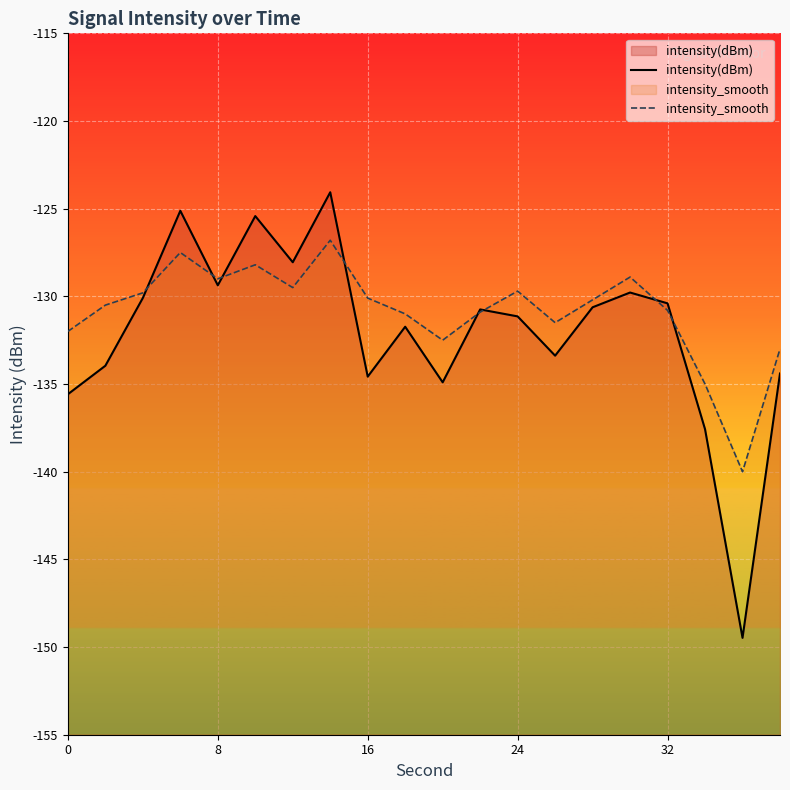

How many series are shown in this chart?

2